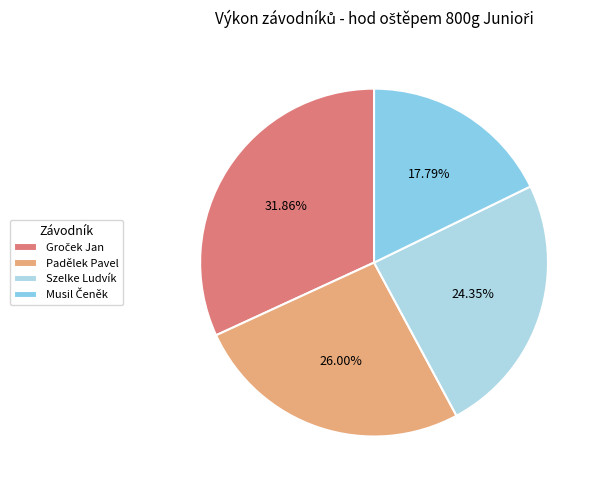

Between Groček Jan and Musil Čeněk, which is larger?

Groček Jan